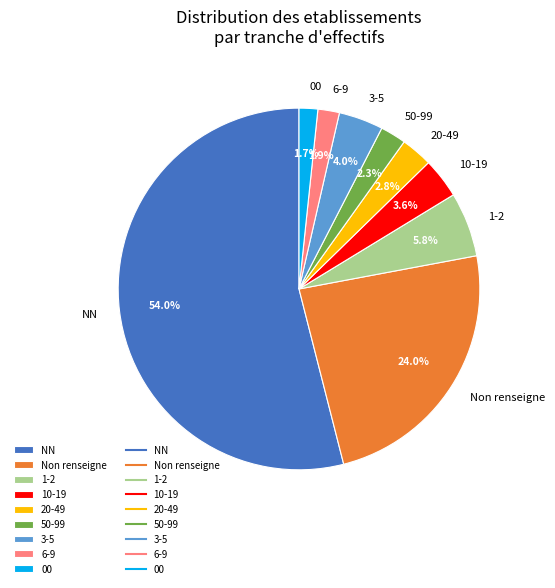

Is the sum of NN and 20-49 greater than half?

Yes